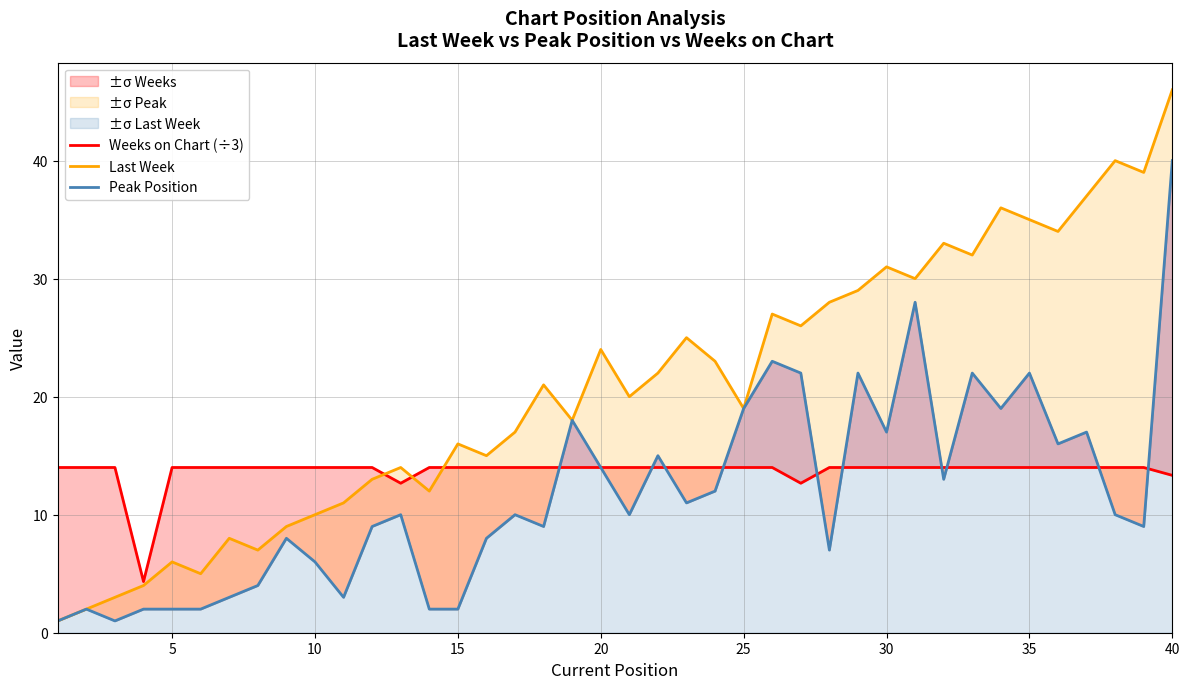

How many series are shown in this chart?

3